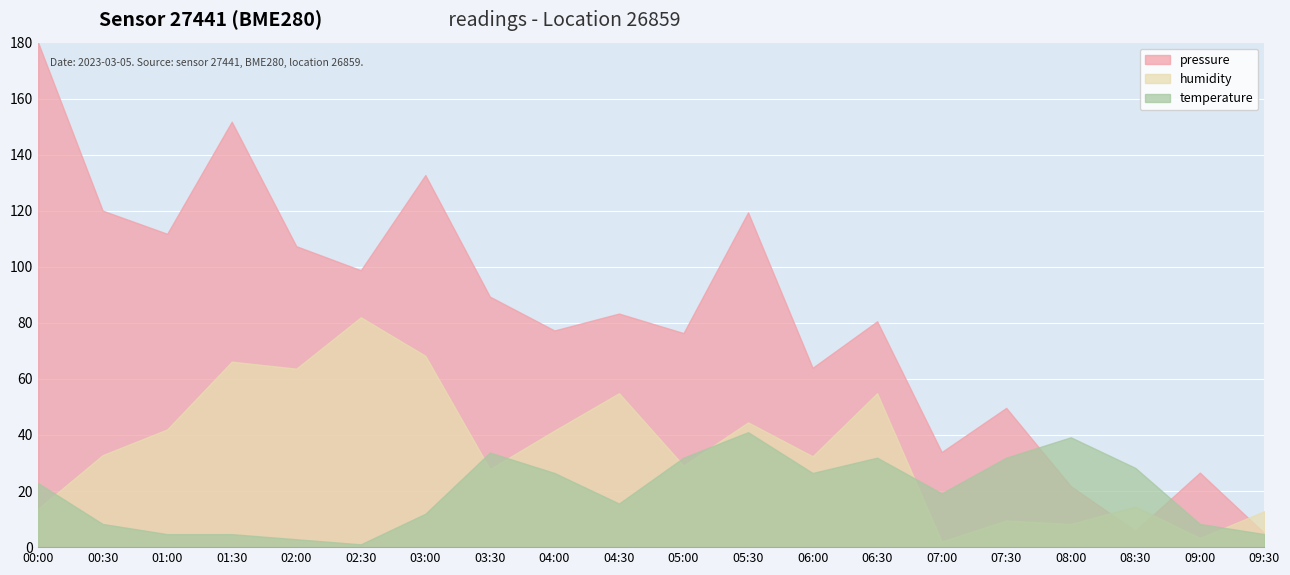

What is the average value of the humidity series?

35.2